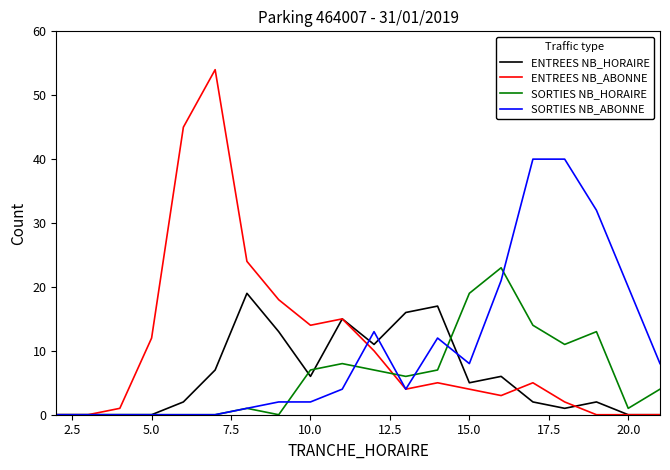

What is the maximum value for ENTREES NB_ABONNE?

54